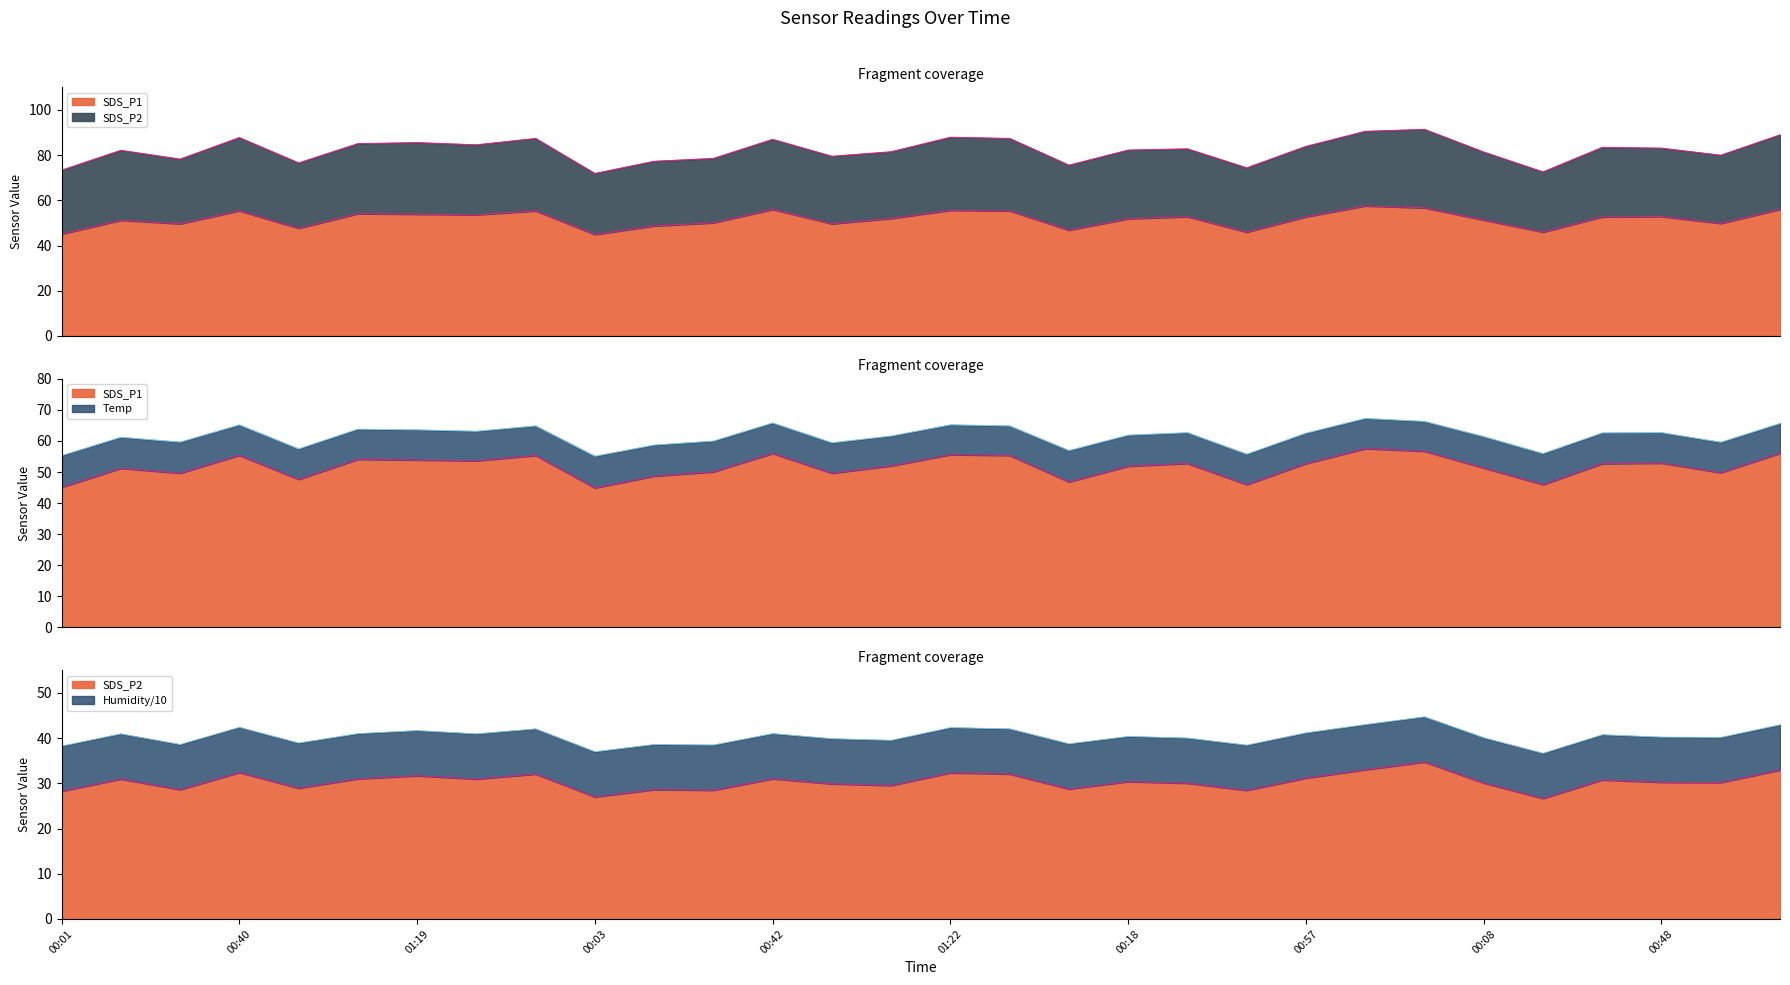

At how many categories does at least one series exceed 32?

30